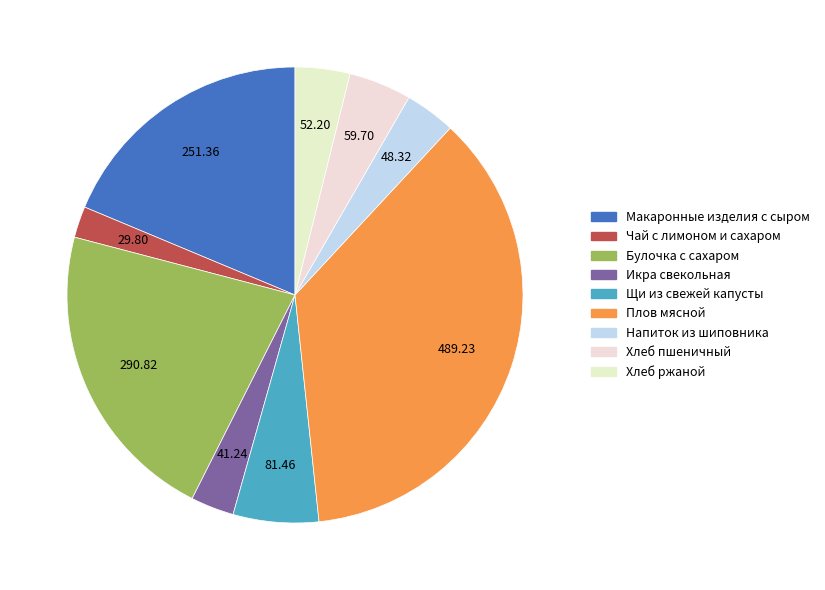

To the nearest percent, what is the combined percentage of Чай с лимоном и сахаром and Хлеб ржаной?

6%